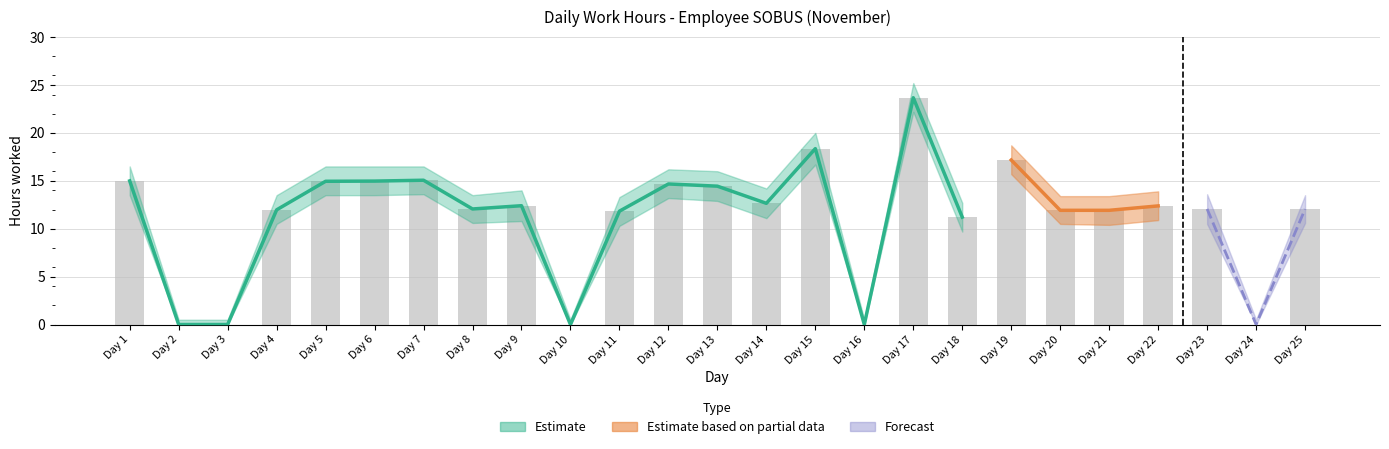

List the labels in order of Low_lower value, largest first.

17, 15, 19, 7, 1, 5, 6, 12, 13, 14, 22, 9, 8, 25, 4, 20, 23, 21, 11, 18, 2, 3, 10, 16, 24